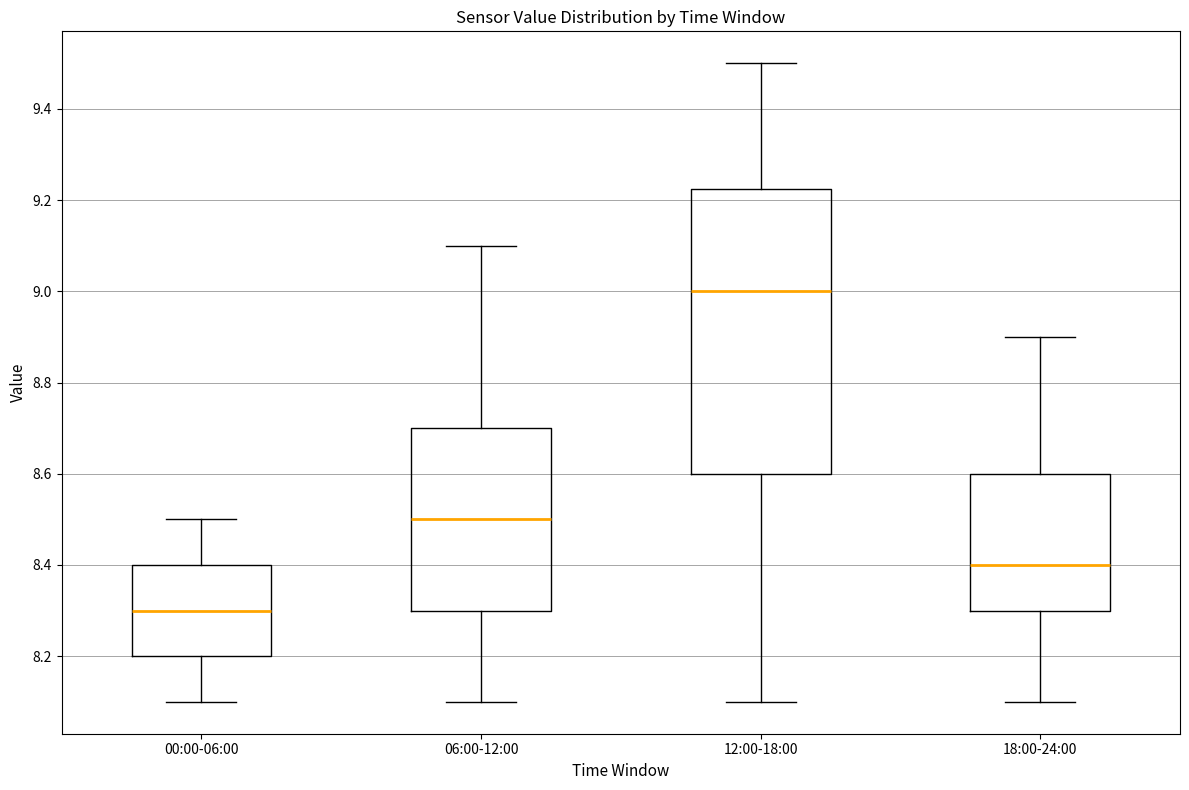

Which box has the lowest median line?

00:00-06:00